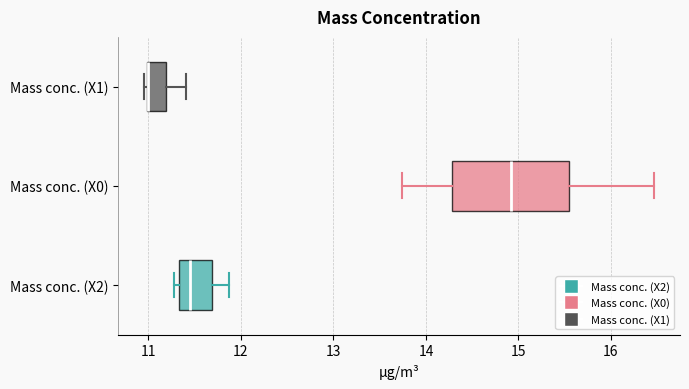

Reading bottom to top, transcribe this box plot: for each box, give where its median line is, the range the box spans, and where its two whiskers end, as read against the x-axis. The values are not printed on the chart, so give them approximately, as read against the axis.

Mass conc. (X2): median 11.4, box 11.3 to 11.7, whiskers 11.3 (just left of the box's left edge) to 11.9
Mass conc. (X0): median 14.9, box 14.3 to 15.6, whiskers 13.7 to 16.5
Mass conc. (X1): median 11.0 (drawn on the box's left edge), box 11.0 to 11.2, whiskers 11.0 (just left of the box's left edge) to 11.4